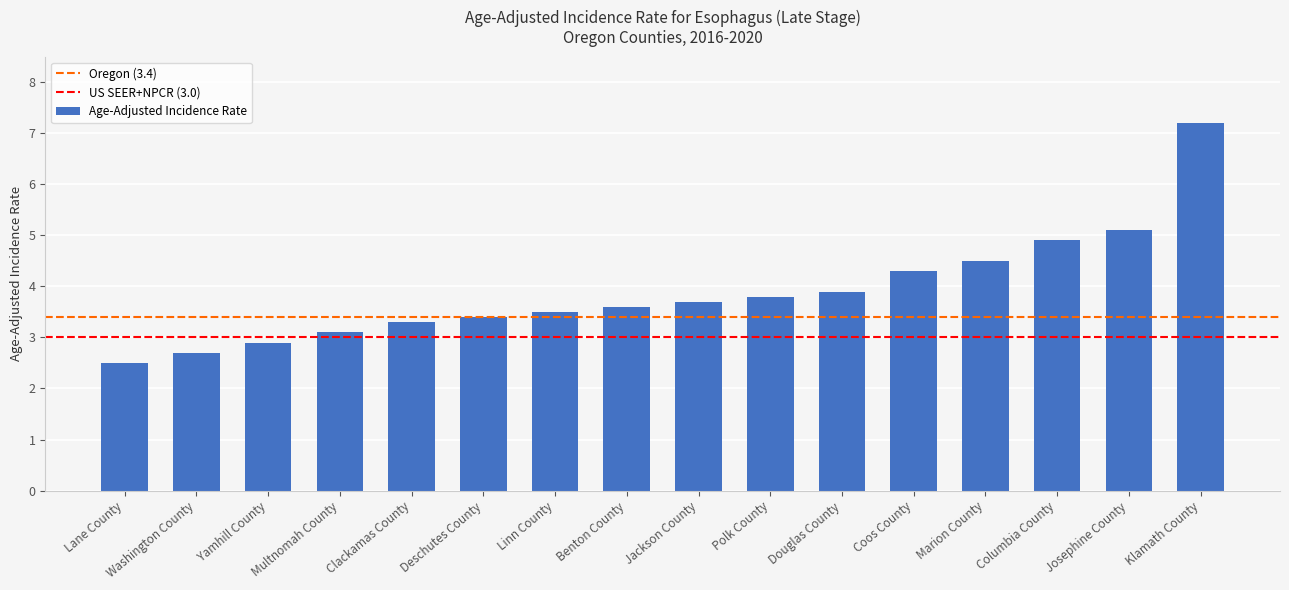

What is the change in value from Deschutes County to Benton County?

+0.2